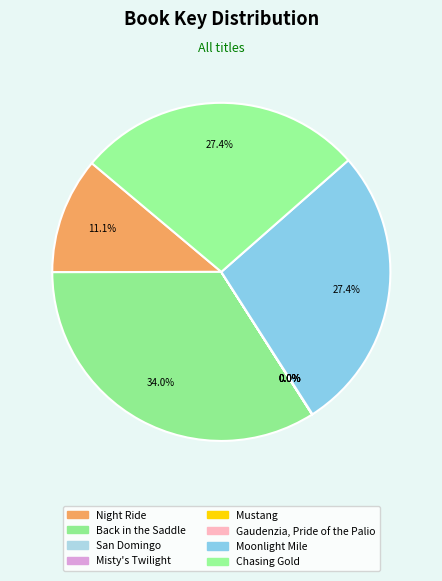

Is there a majority slice in this chart?

No